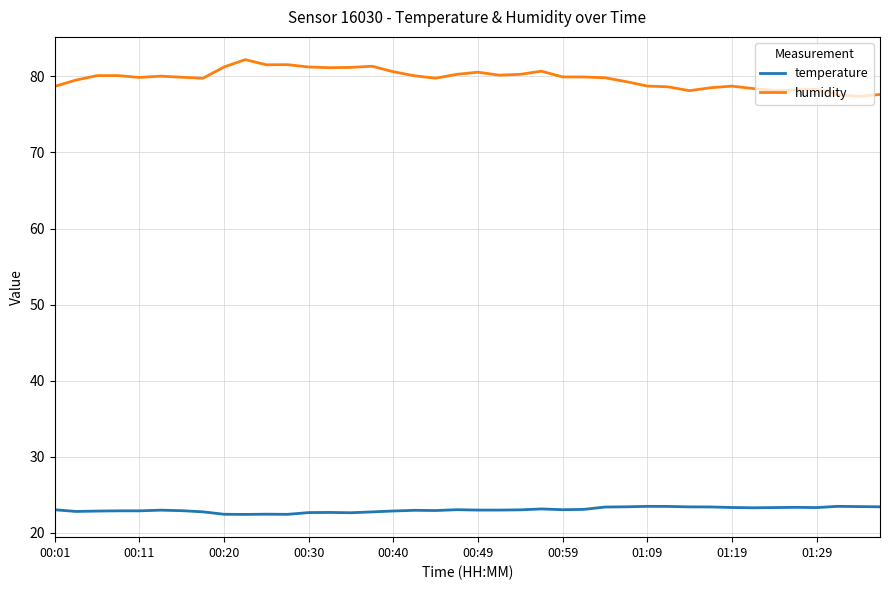

Is this an area chart (filled region under the line)?

No